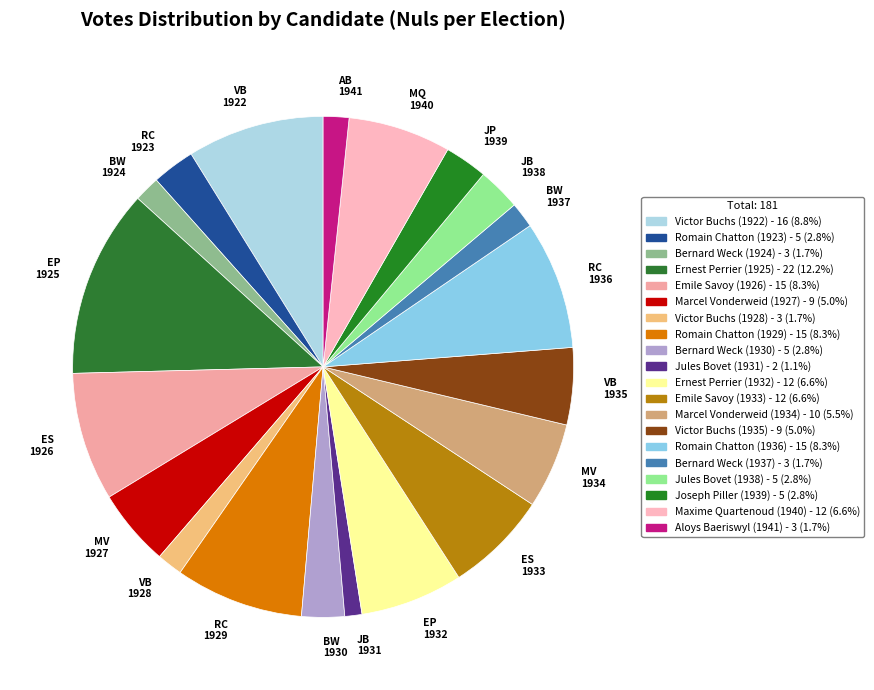

Is RC 1923 the majority of the pie?

No